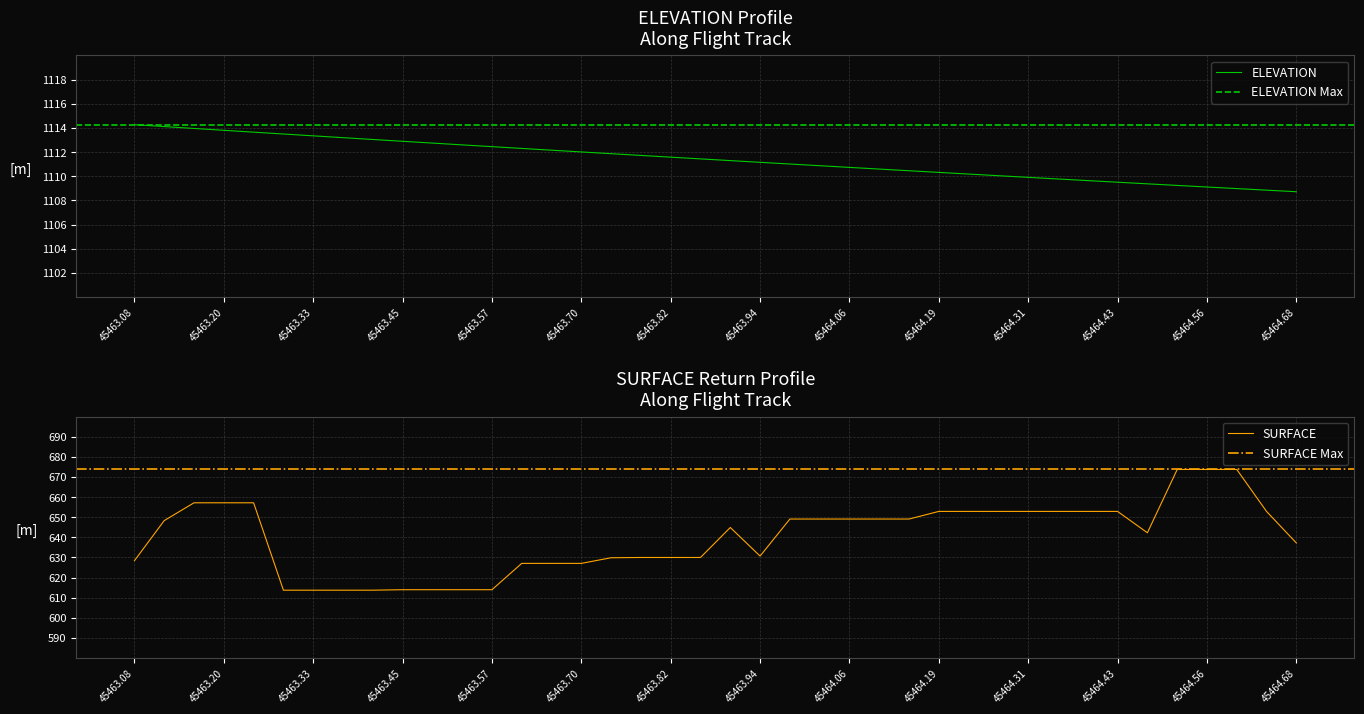

Does the chart display data point markers on the line(s)?

No